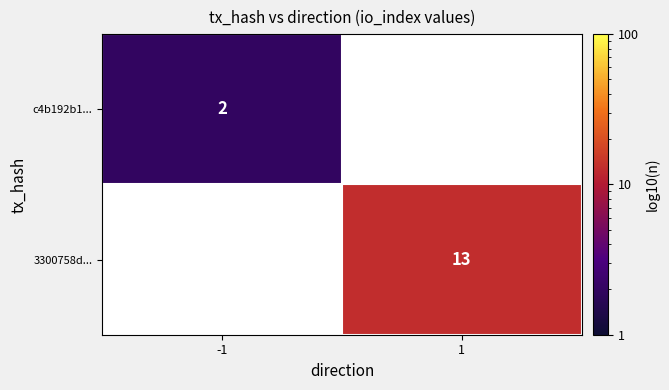

True or false: 3300758d... has a value of 13 at 1.

True